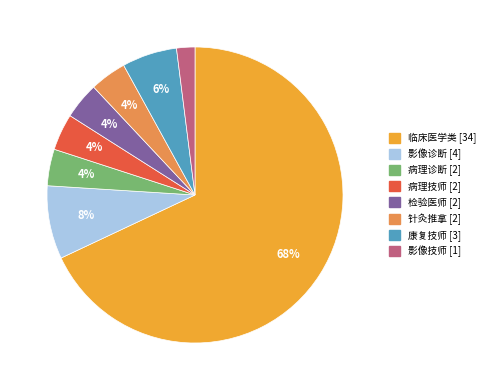

Is it true that 病理技师 is 13% of the pie?

False